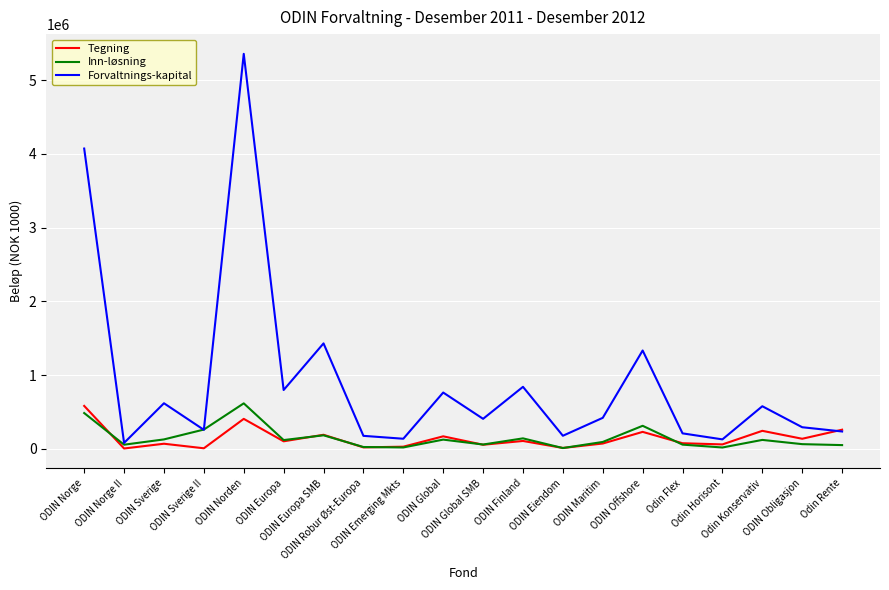

Which series has the largest range (max minus min)?

Forvaltnings-kapital